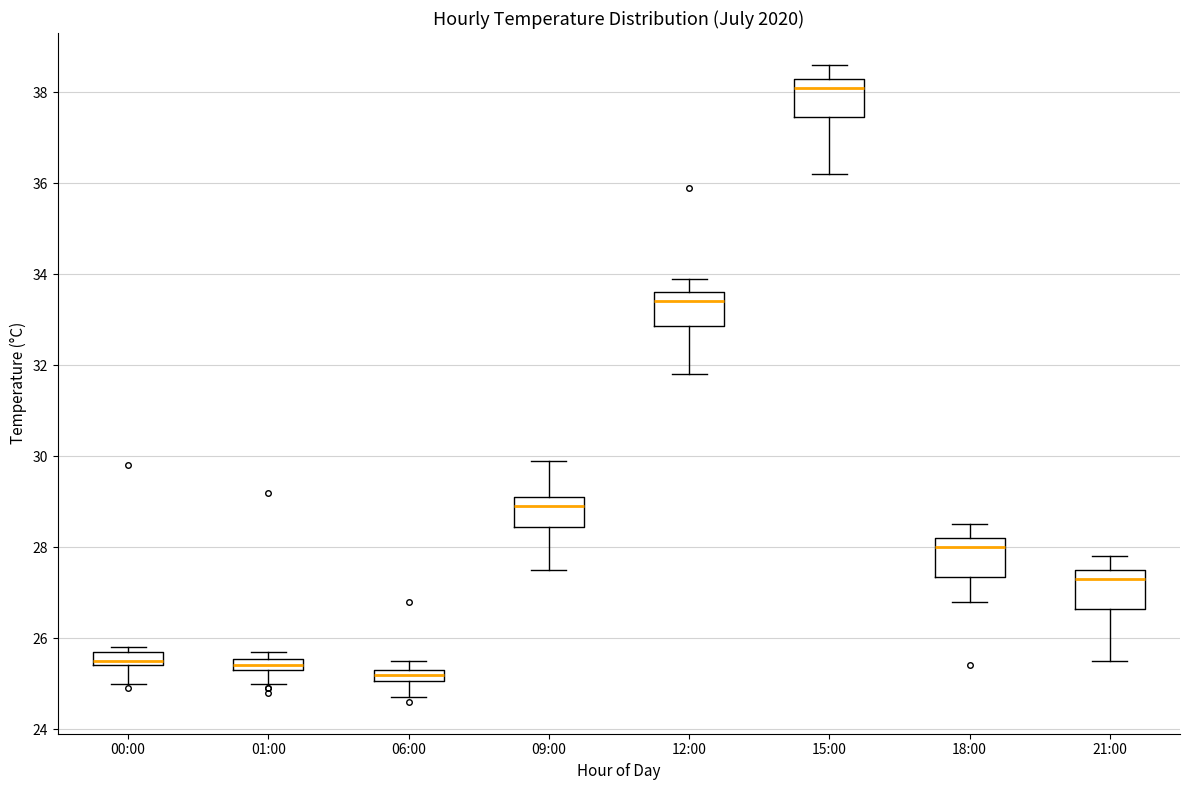

Where does the median line of the box for 00:00 sit on the y-axis? The values are not printed on the chart, so give them approximately, as read against the axis.

25.6